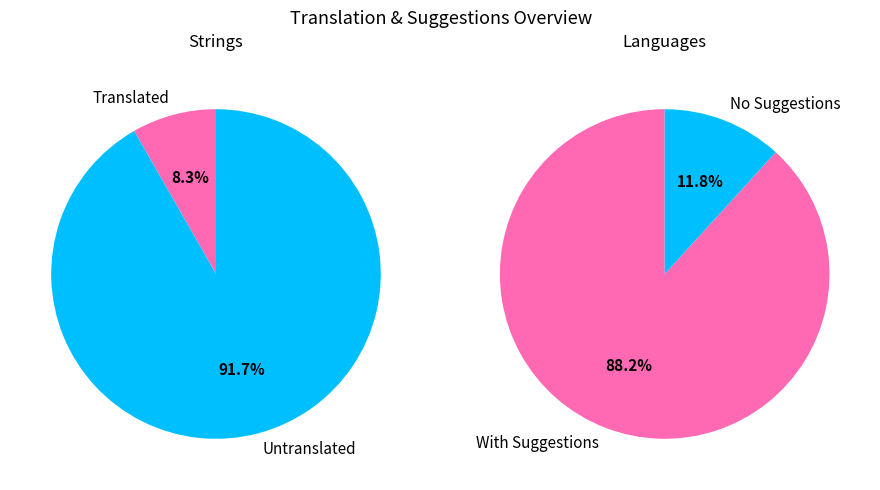

Which series has the widest spread of values?

With Suggestions